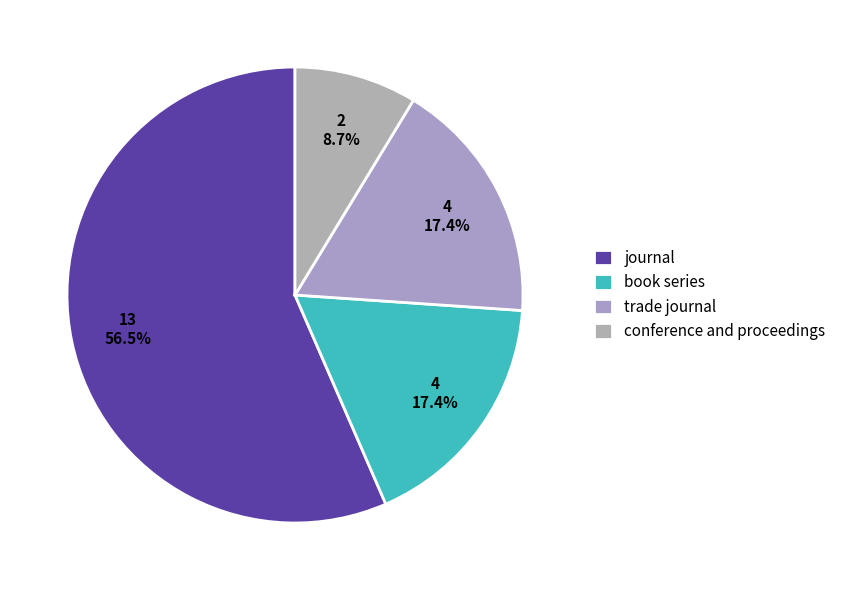

Which category accounts for the majority?

journal